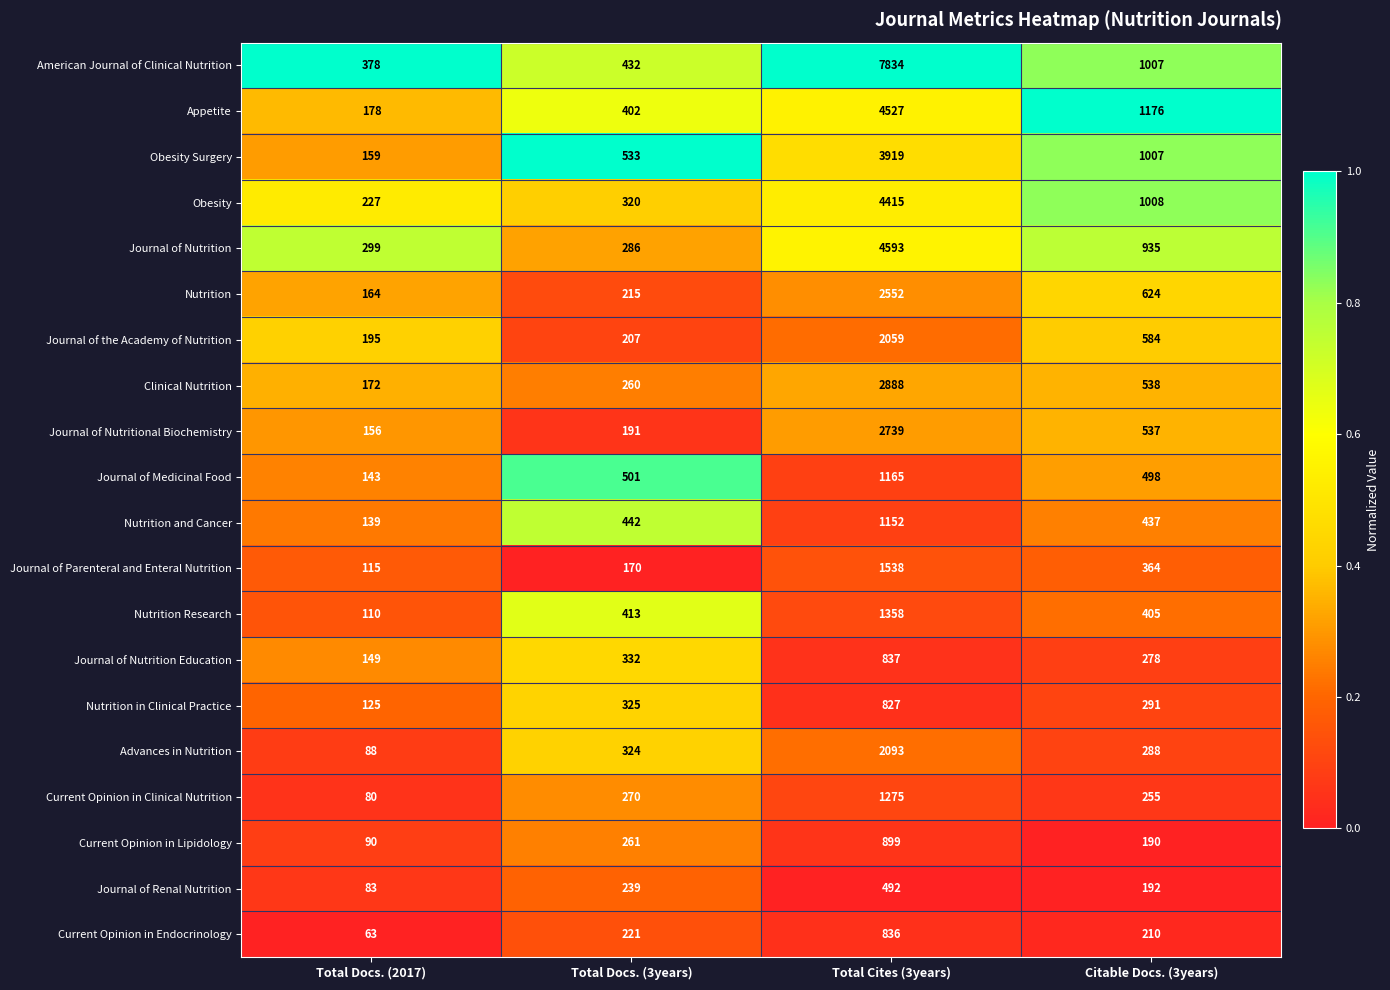

At which category is the sum across all series the highest?

Total Cites (3years)